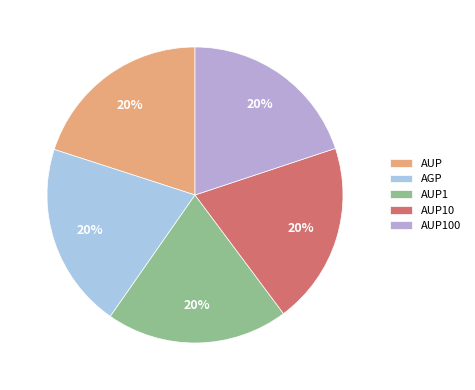

Rank the categories by value from highest to lowest.

AGP, AUP, AUP1, AUP10, AUP100